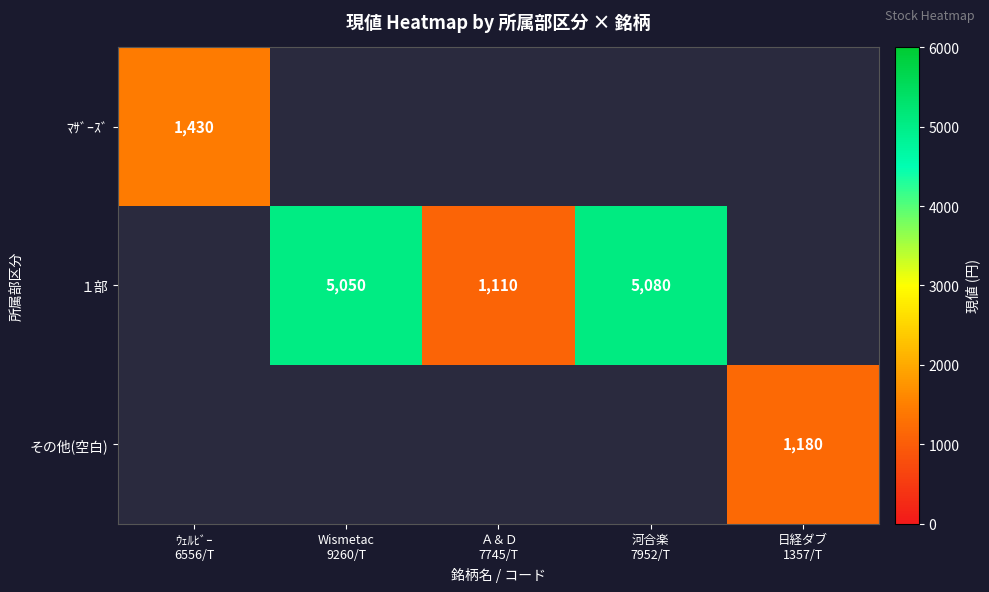

What is the minimum value shown in the chart?

1110.0